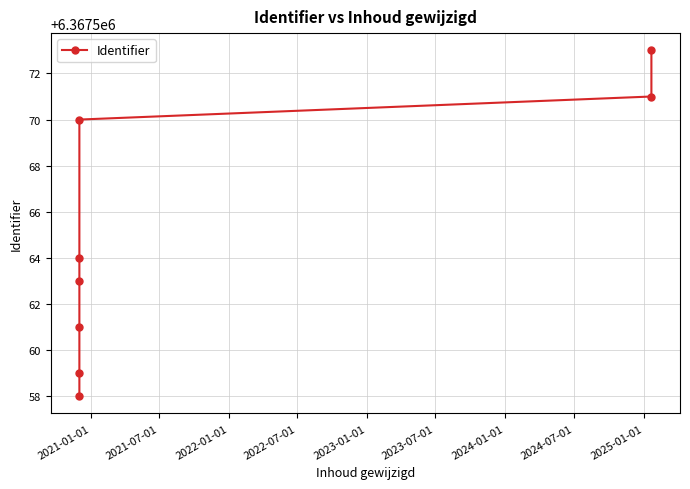

What is the difference between the maximum and minimum values?

15